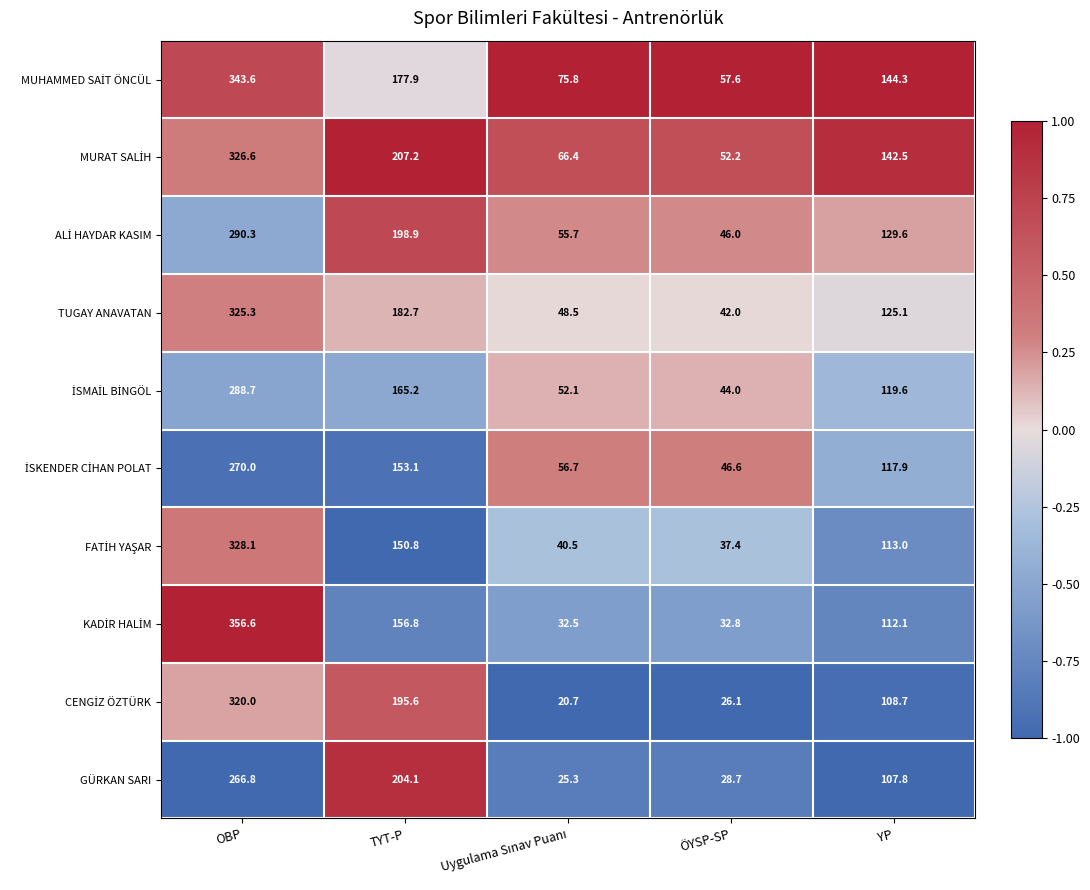

Which label corresponds to the largest value in the chart?

OBP